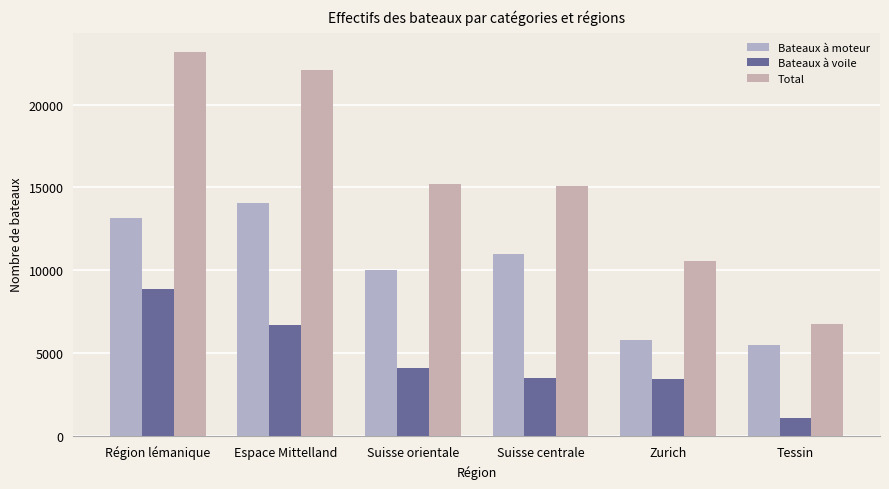

How many values in the Bateaux à moteur series are below 10985?

3